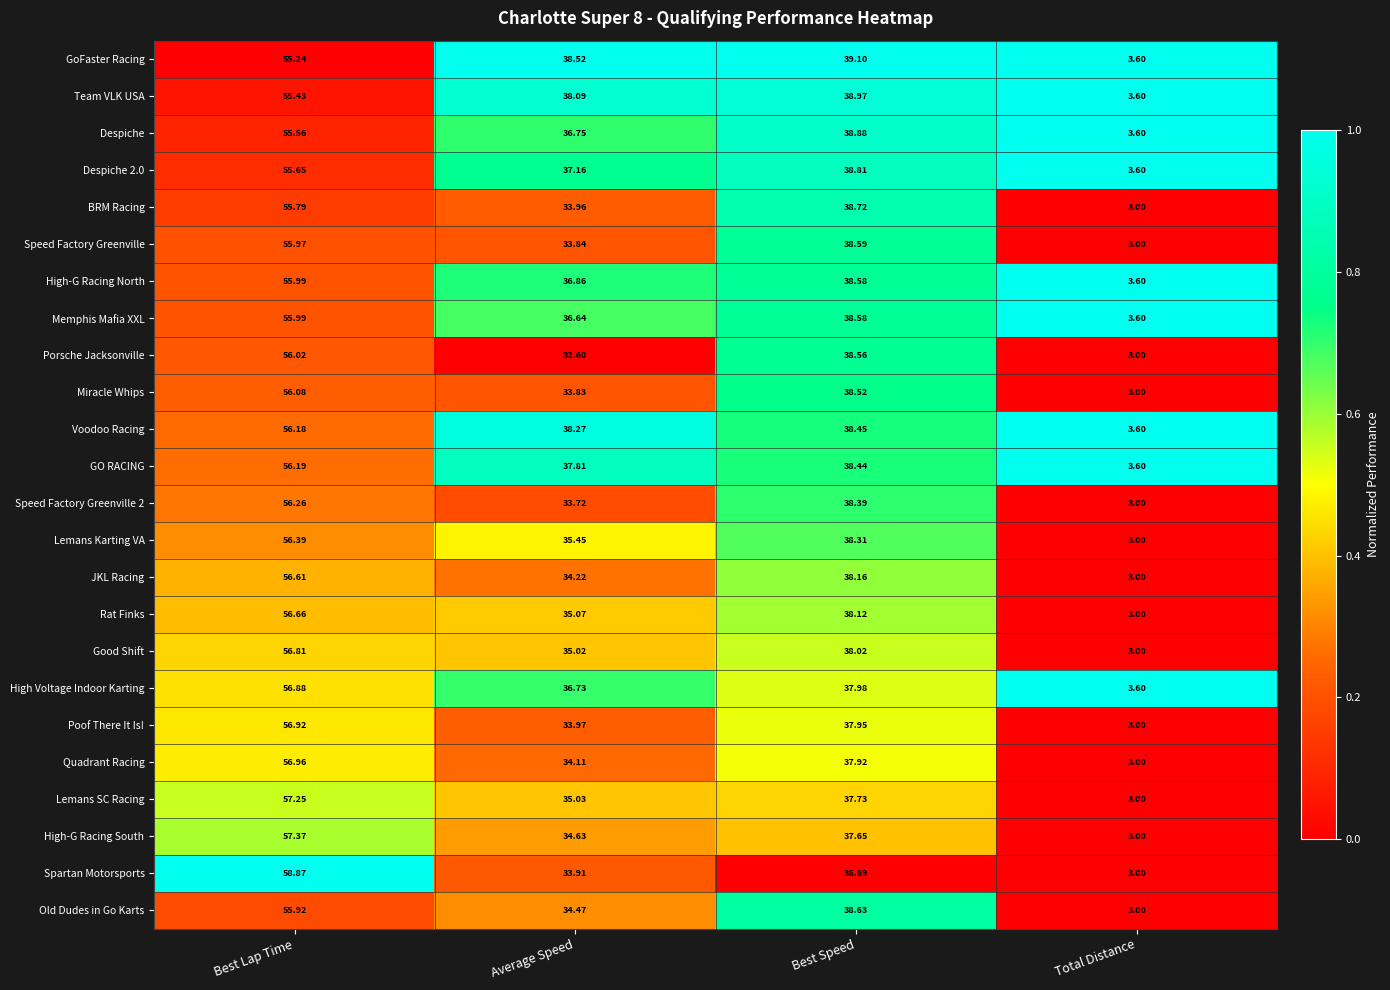

Is the value of BRM Racing at Average Speed greater than the value of Lemans Karting VA at Total Distance?

Yes